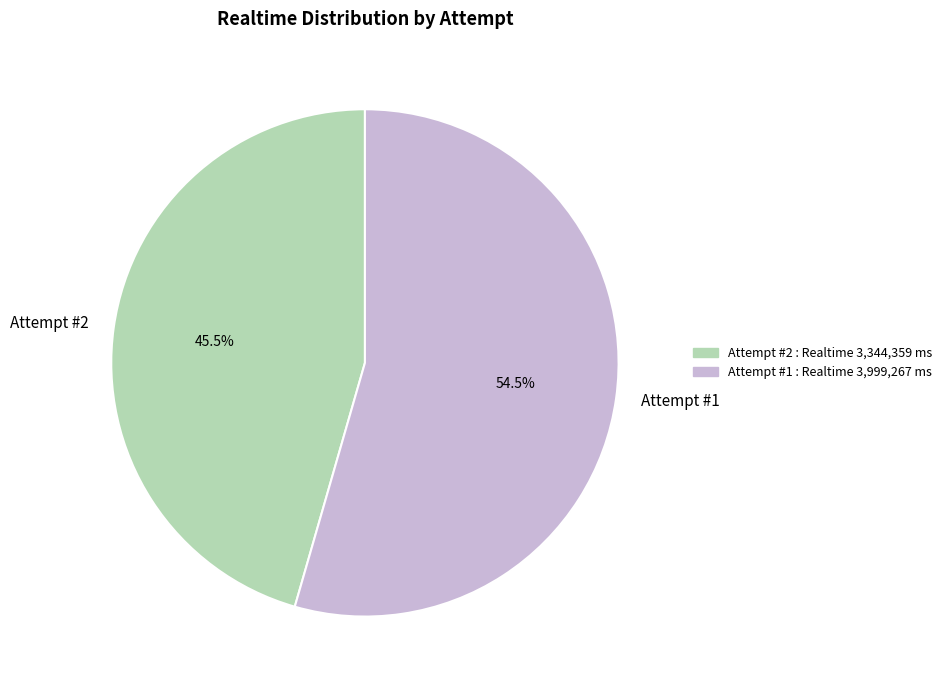

To the nearest percent, what is the combined percentage of Attempt #2 and Attempt #1?

100%